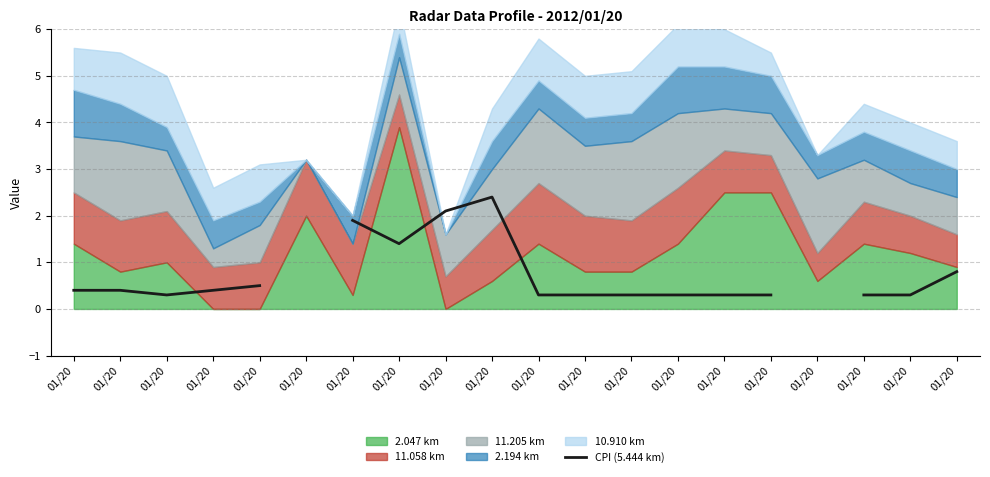

How many values are above zero?

18